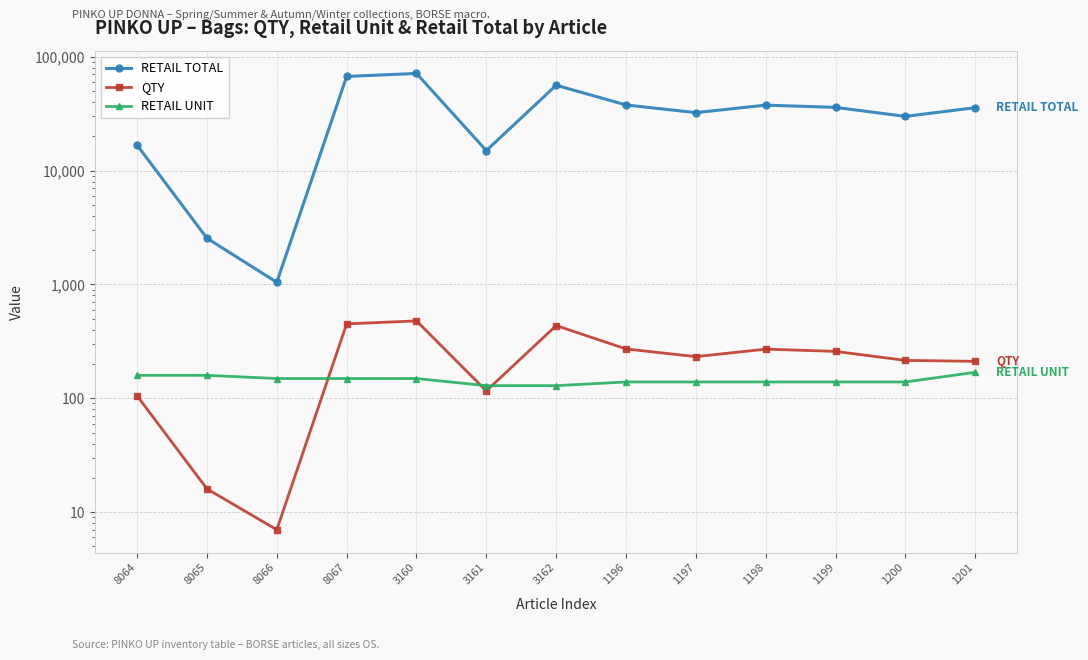

What is the total value across all series at 8067?

67649